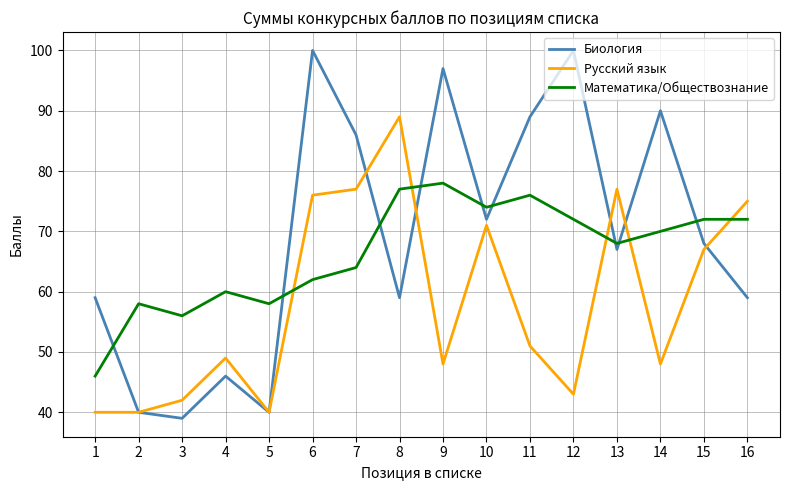

What is the minimum value shown in the chart?

39